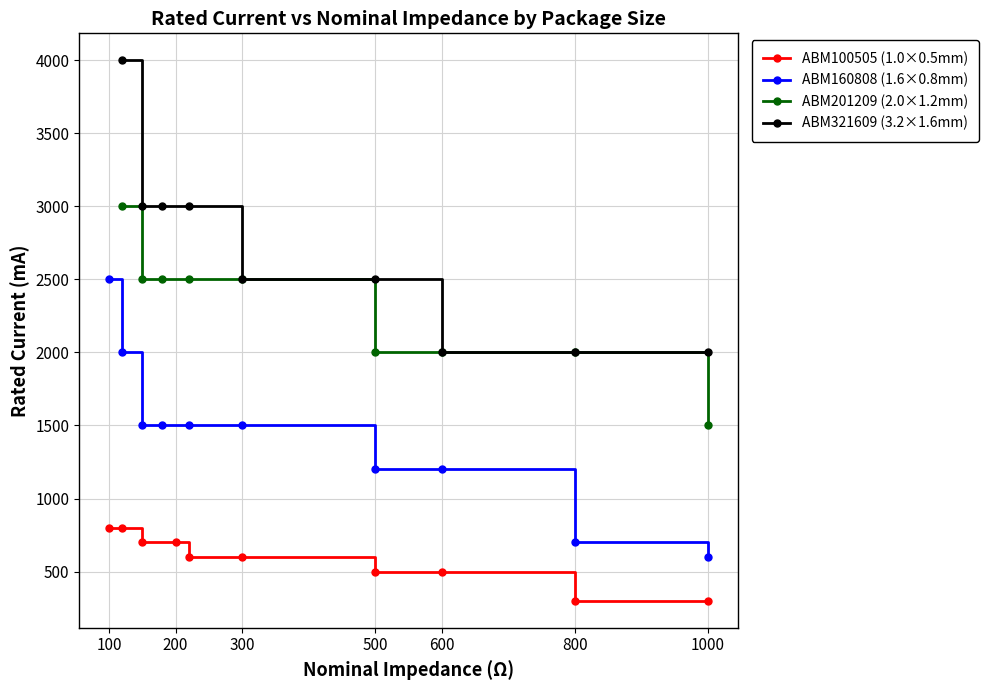

What is the highest value of the ABM321609 (3.2×1.6mm) series?

4000